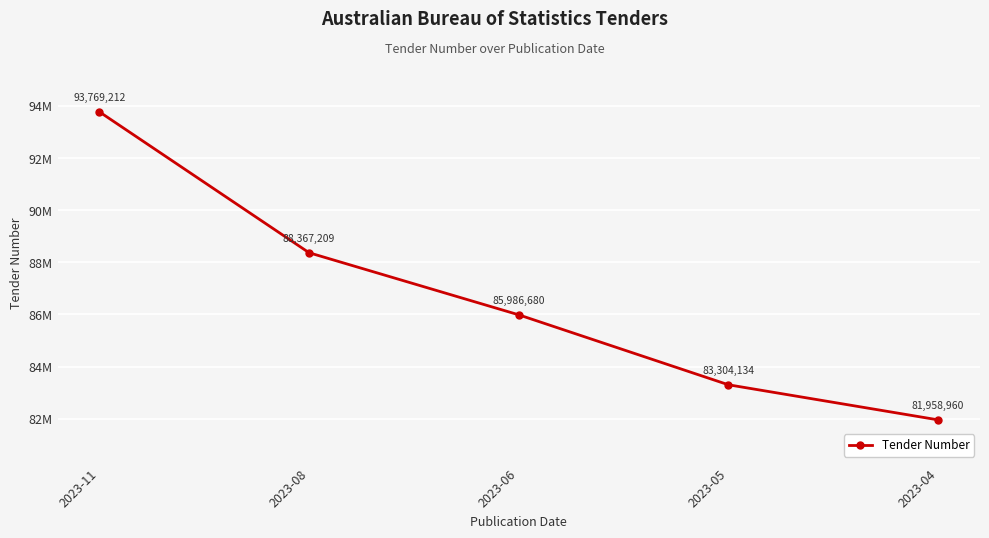

What is the minimum value shown in the chart?

81958960